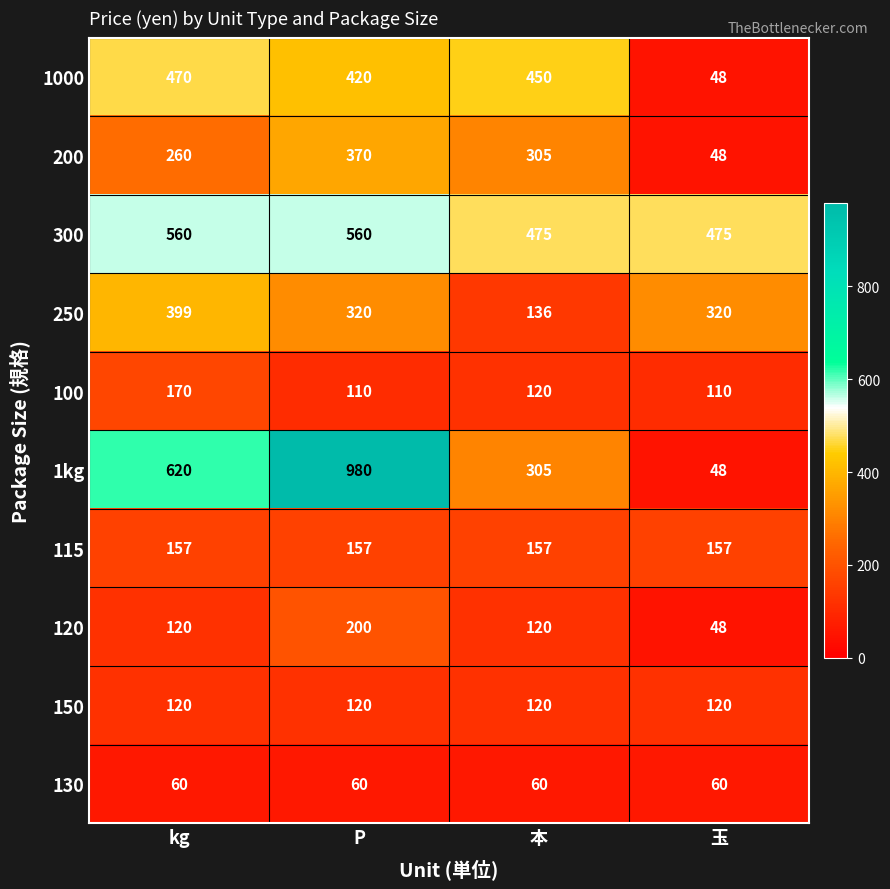

What is the total value across all series at 玉?

1434